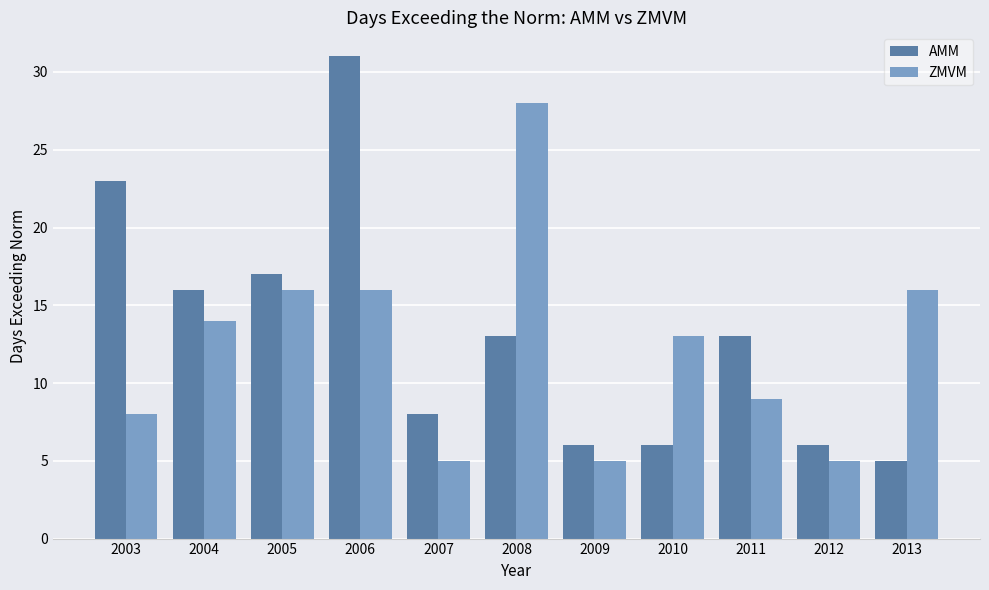

What is the total value across all series at 2010?

19